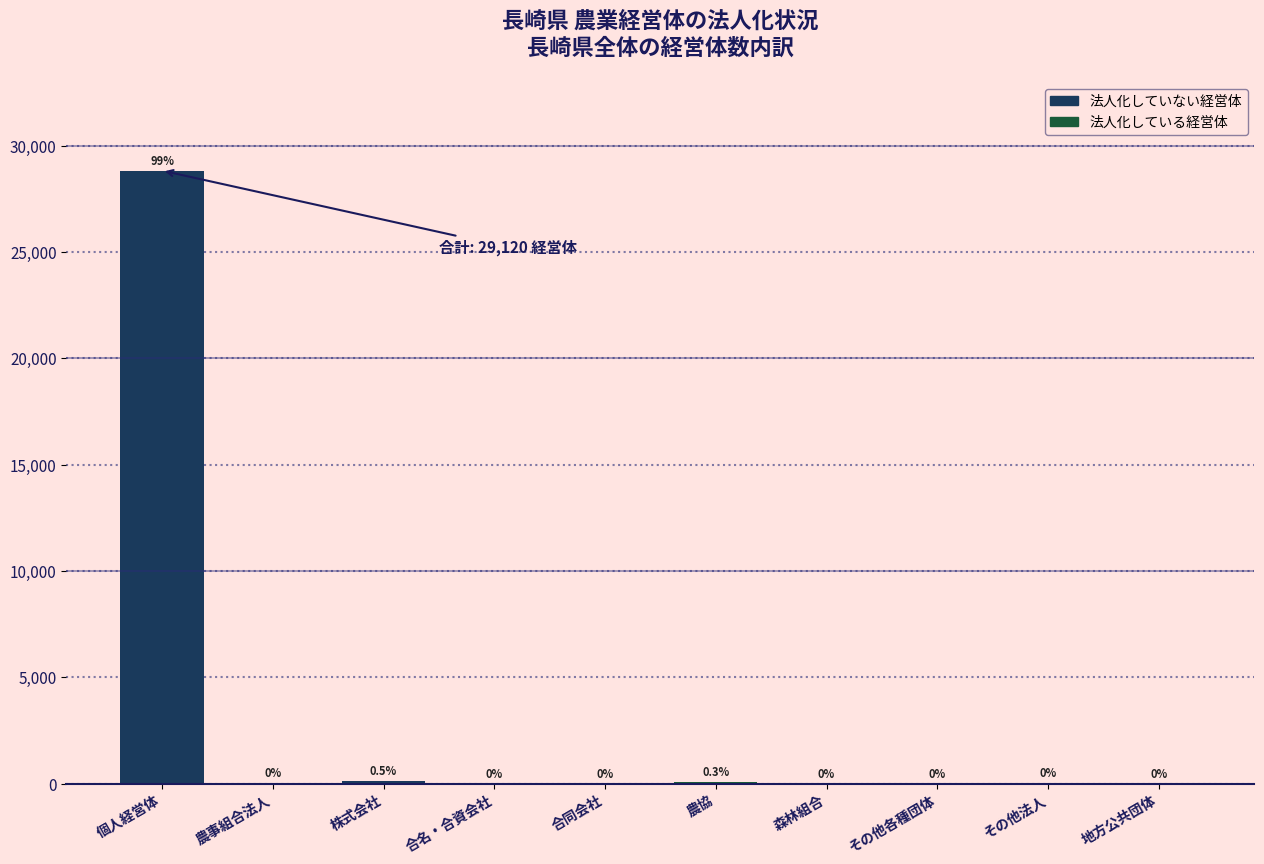

How many series are shown in this chart?

1